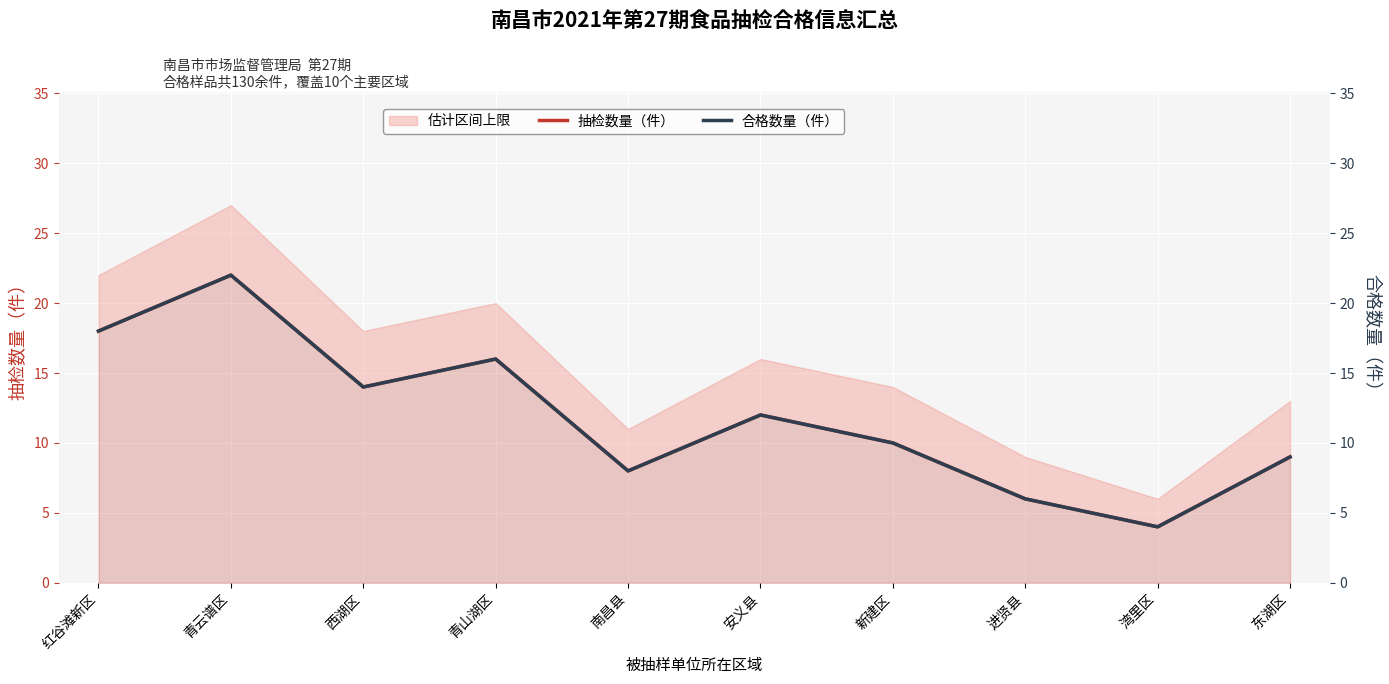

What is the label of the 3rd point from the left?

西湖区